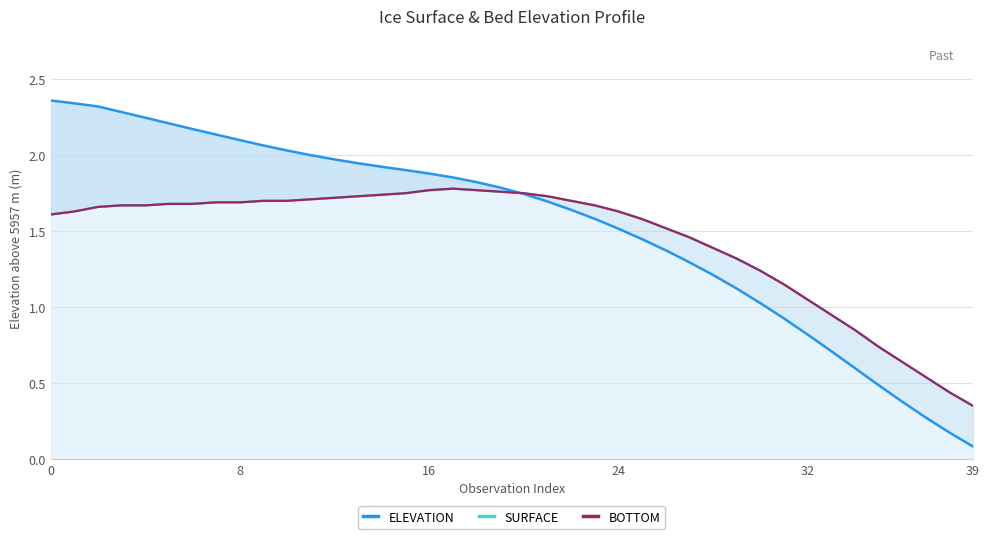

Which series has the largest range (max minus min)?

ELEVATION